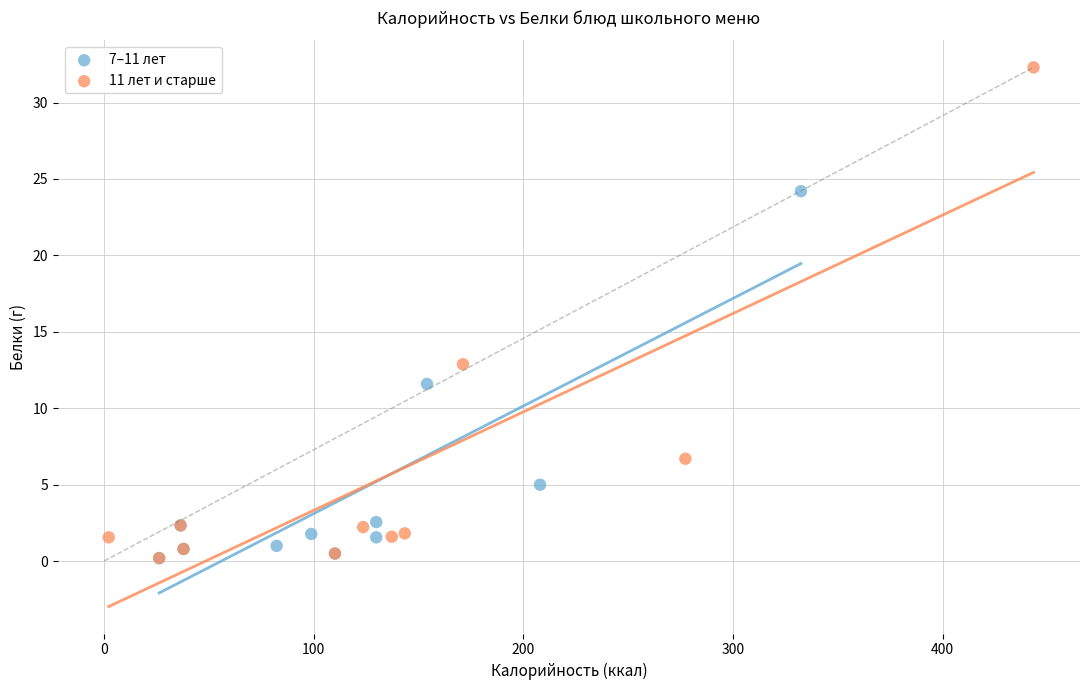

Which series has the largest Y range (max minus min)?

11 лет и старше